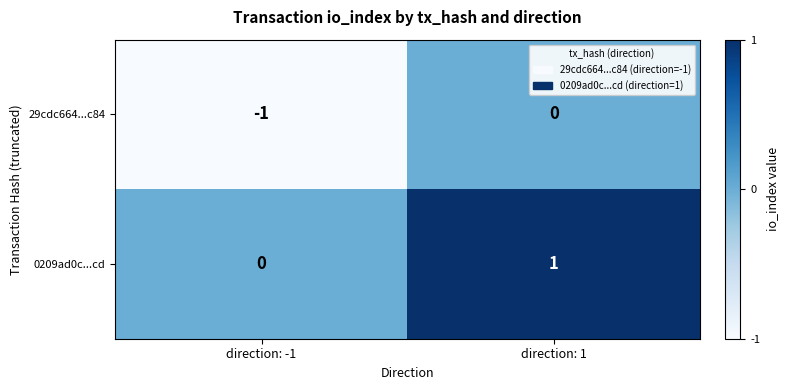

The value of 29cdc664...c84 at direction: 1 is 0. True or false?

True